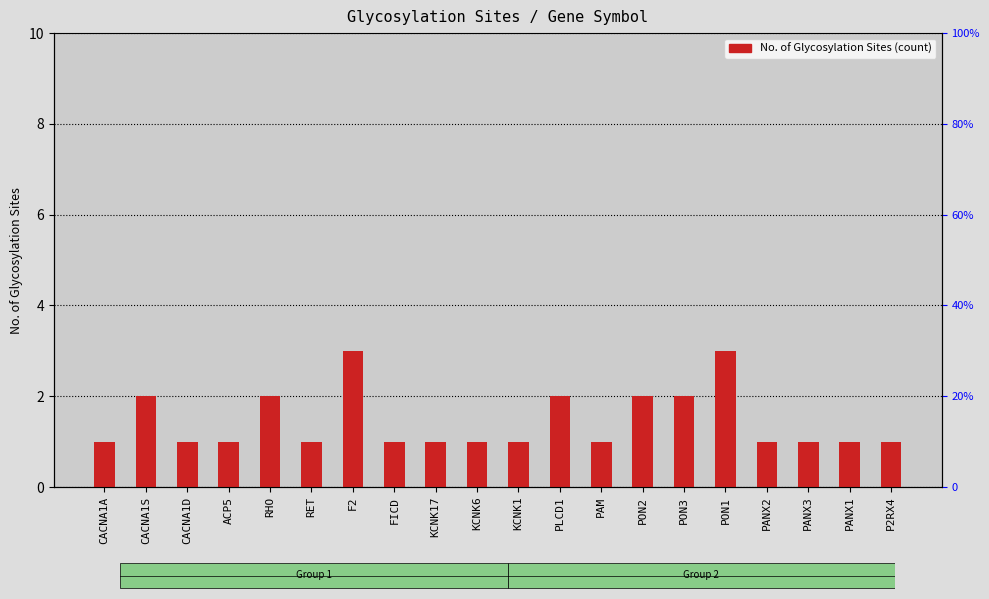

What is the label of the 12th bar from the right?

KCNK17